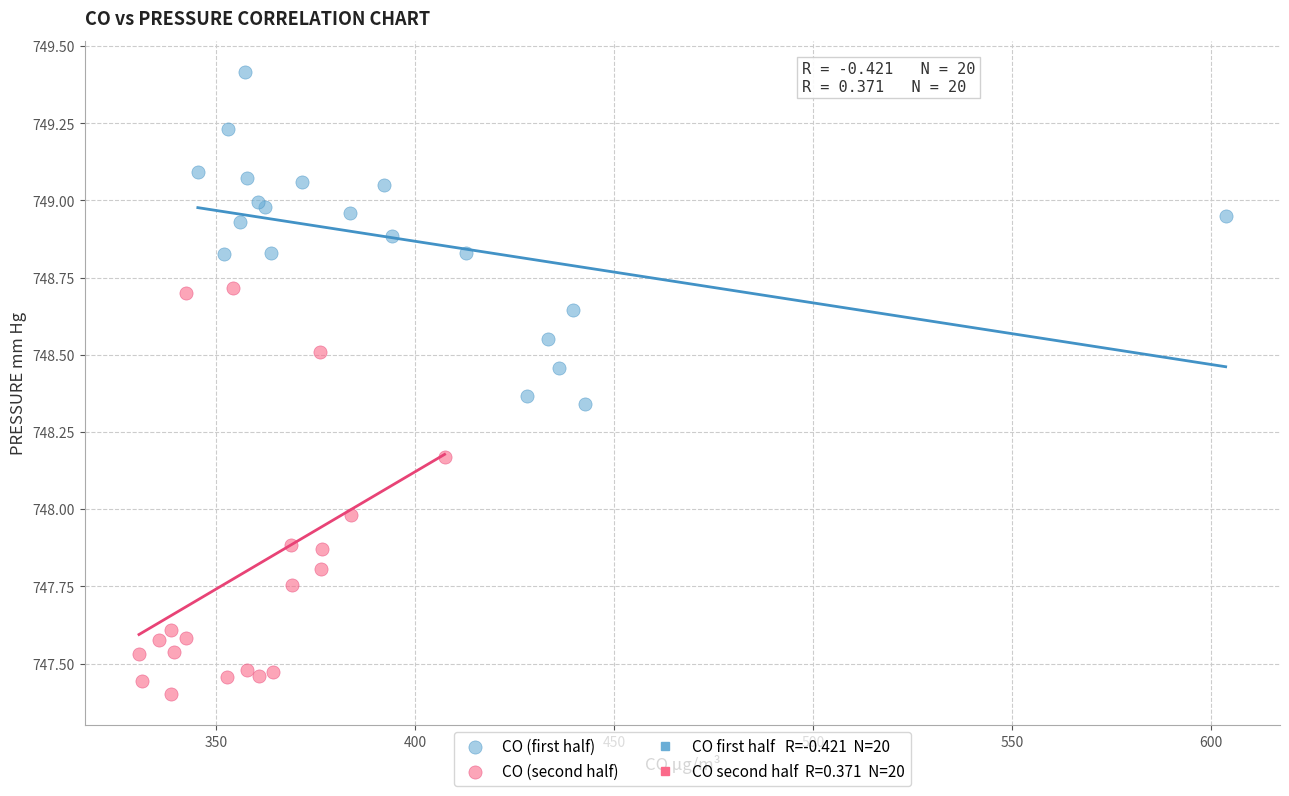

Which series has the widest spread of Y values?

CO (second half)